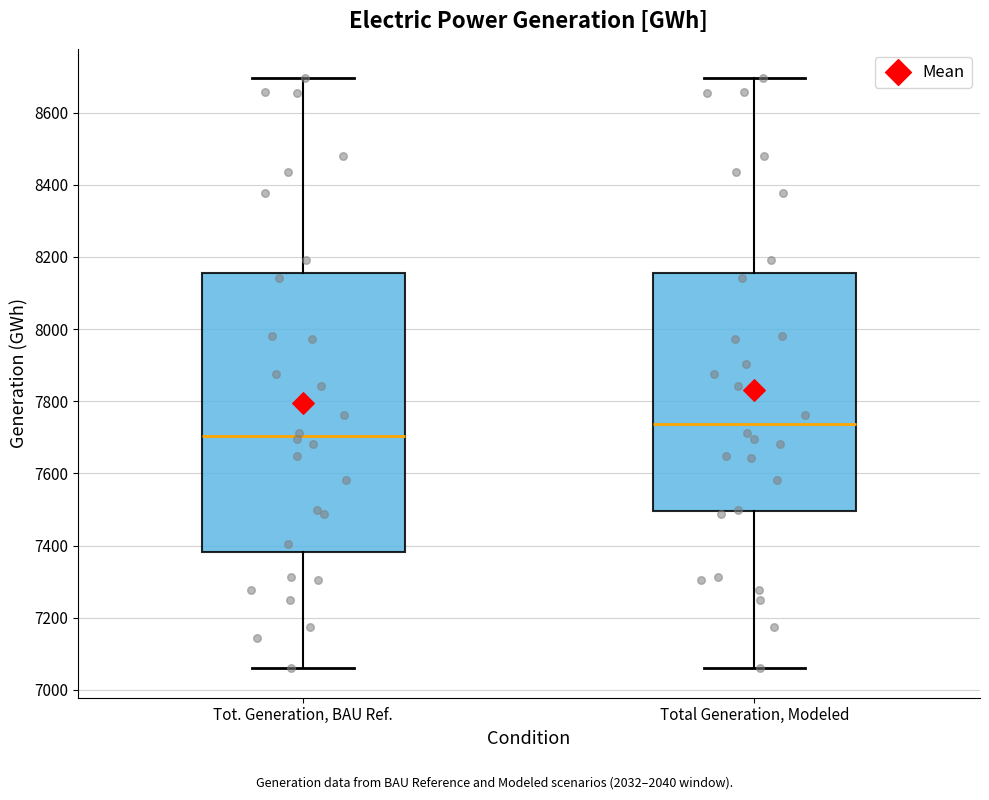

Reading left to right, transcribe this box plot: for each box, give where its median line is, the range the box spans, and where its two whiskers end, as read against the y-axis. The values are not printed on the chart, so give them approximately, as read against the axis.

Tot. Generation, BAU Ref.: median 7700, box 7380 to 8160, whiskers 7060 to 8700
Total Generation, Modeled: median 7740, box 7500 to 8160, whiskers 7060 to 8700